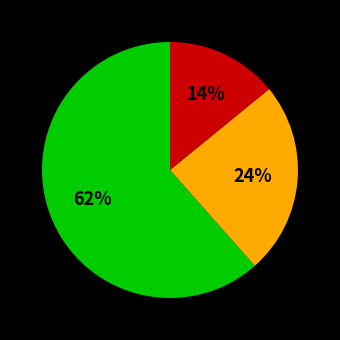

Is there any slice that represents more than half of the pie?

Yes